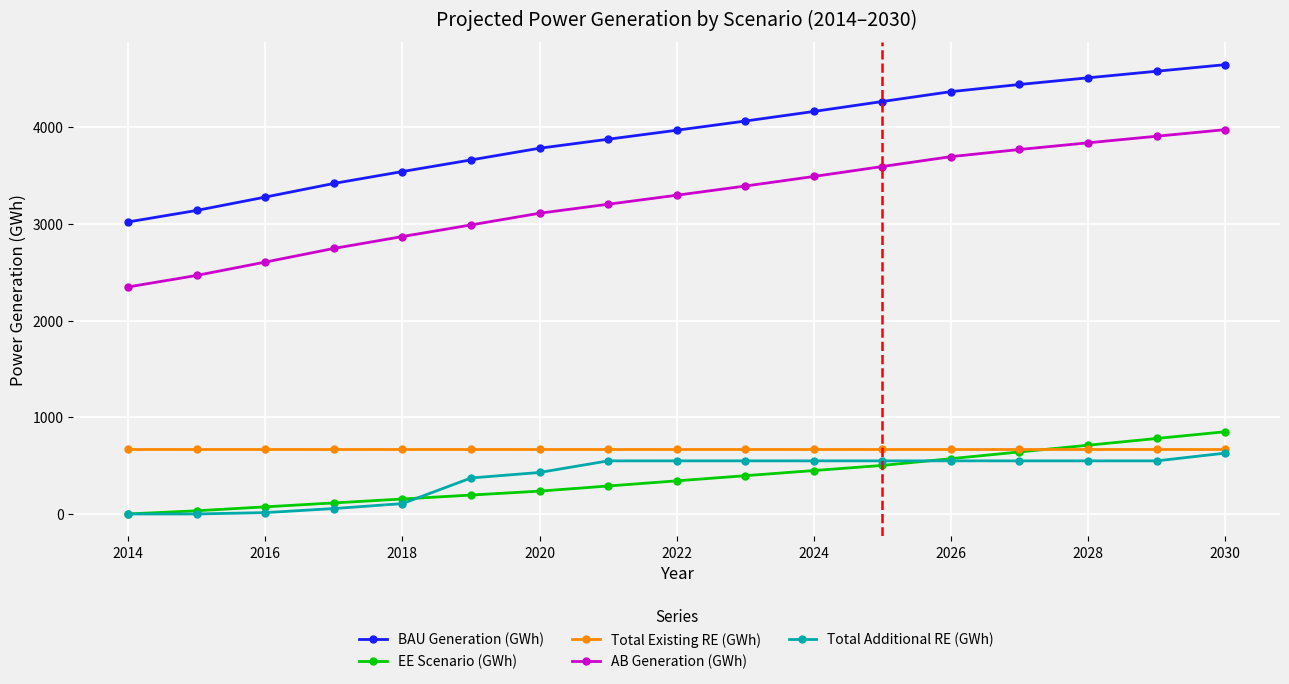

What are all the series names shown in the legend?

BAU Generation (GWh), EE Scenario (GWh), Total Existing RE (GWh), AB Generation (GWh), Total Additional RE (GWh)